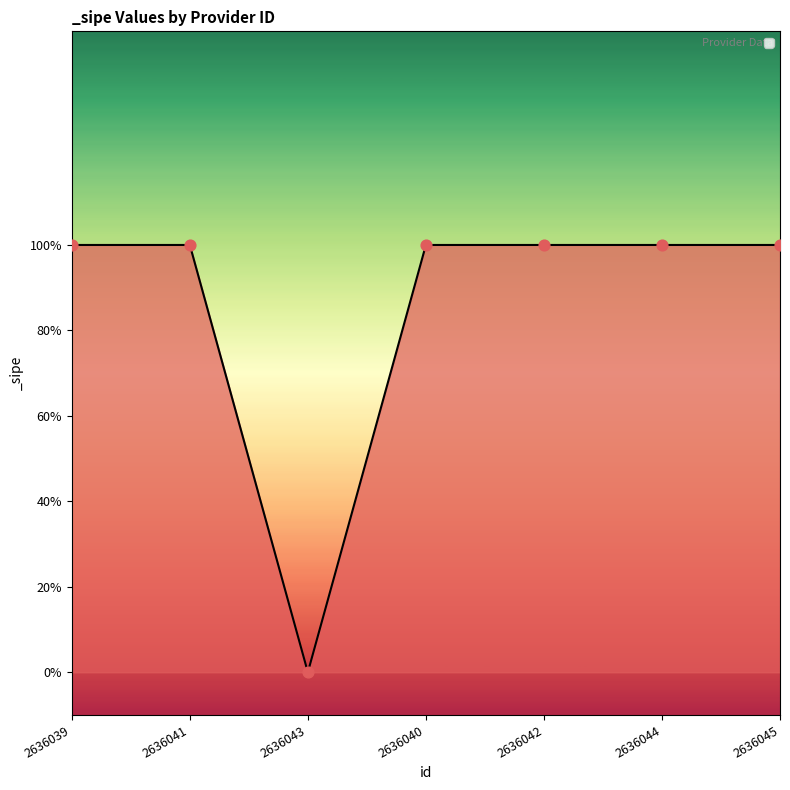

Which has a higher value, 2636039 or 2636042?

2636039